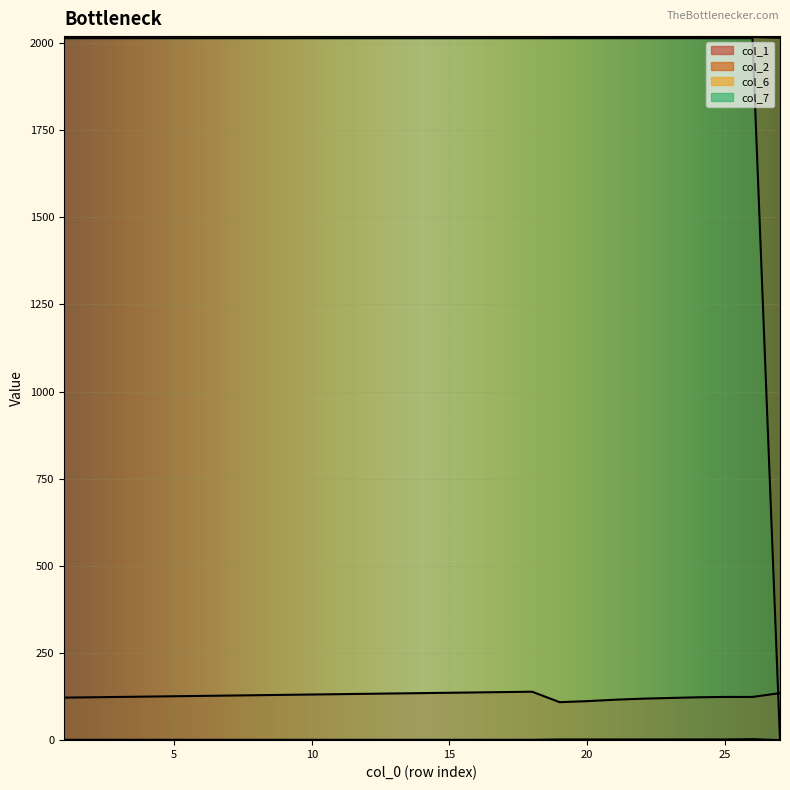

In col_6, how many points are higher than both neighbors (excluding endpoints)?

1